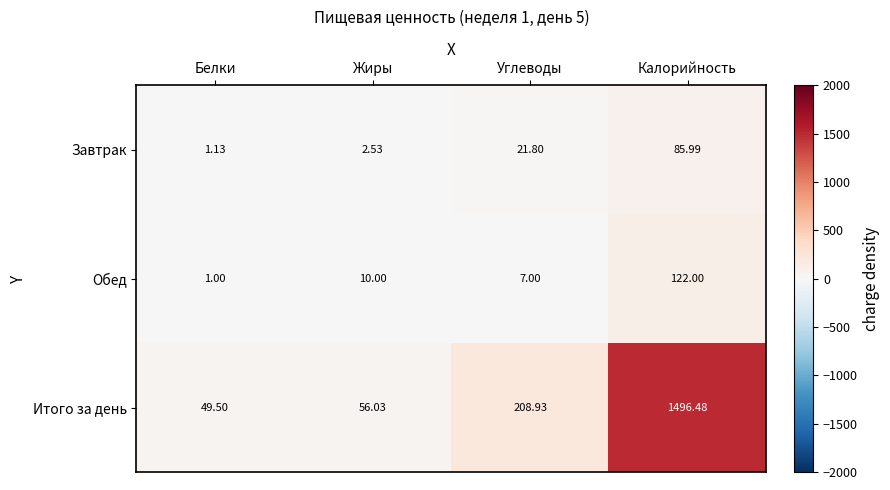

Rank the categories by Итого за день value from lowest to highest.

Белки, Жиры, Углеводы, Калорийность